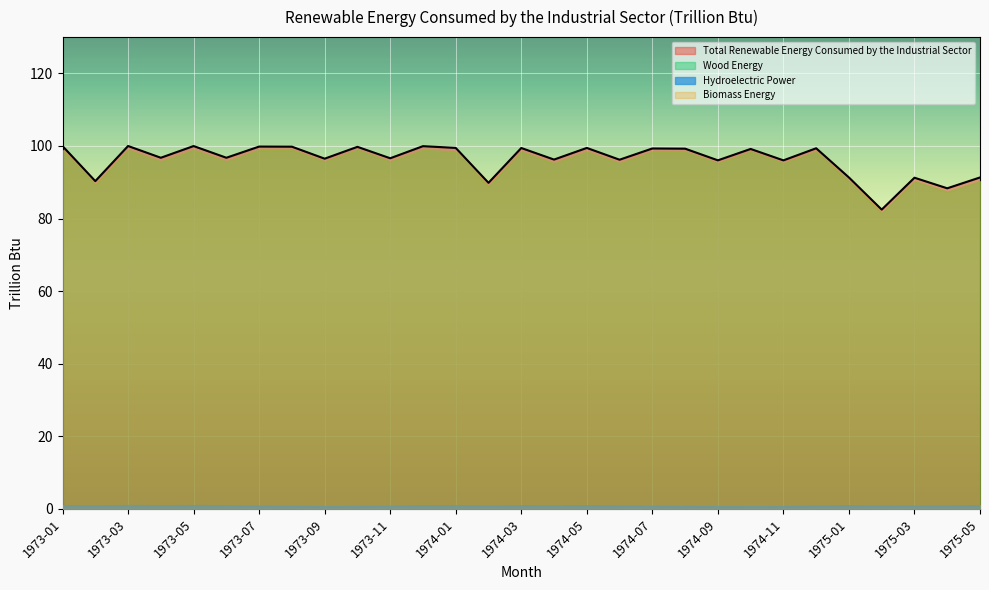

List the series in order of their peak value, lowest first.

Hydroelectric Power, Wood Energy, Biomass Energy, Total Renewable Energy Consumed by the Industrial Sector